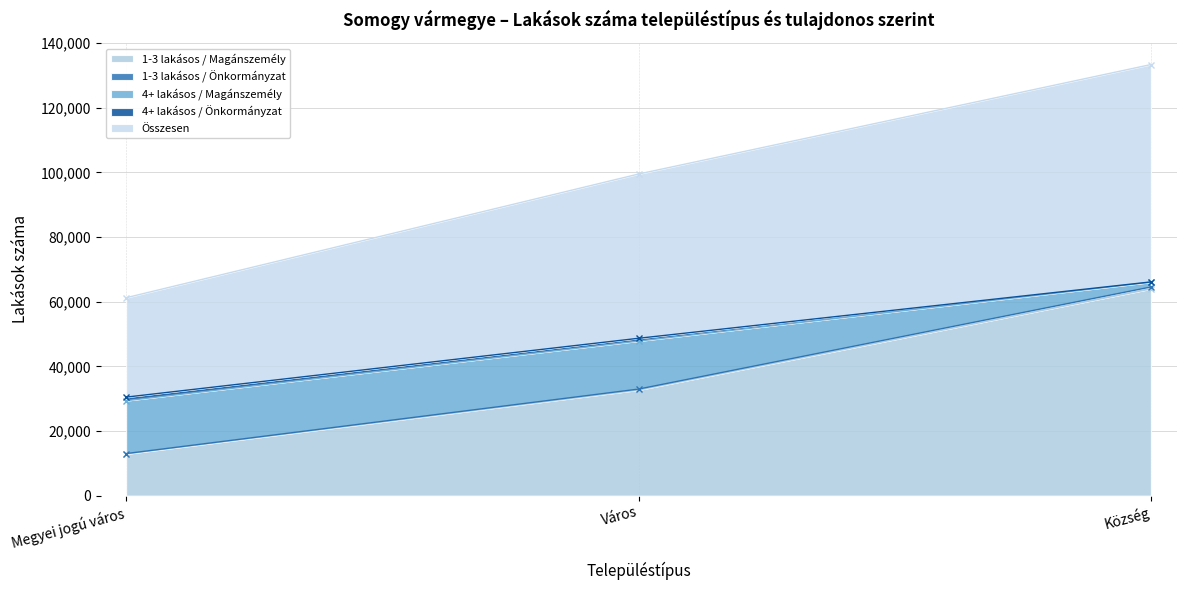

What is the label of the 3rd point from the left?

Község